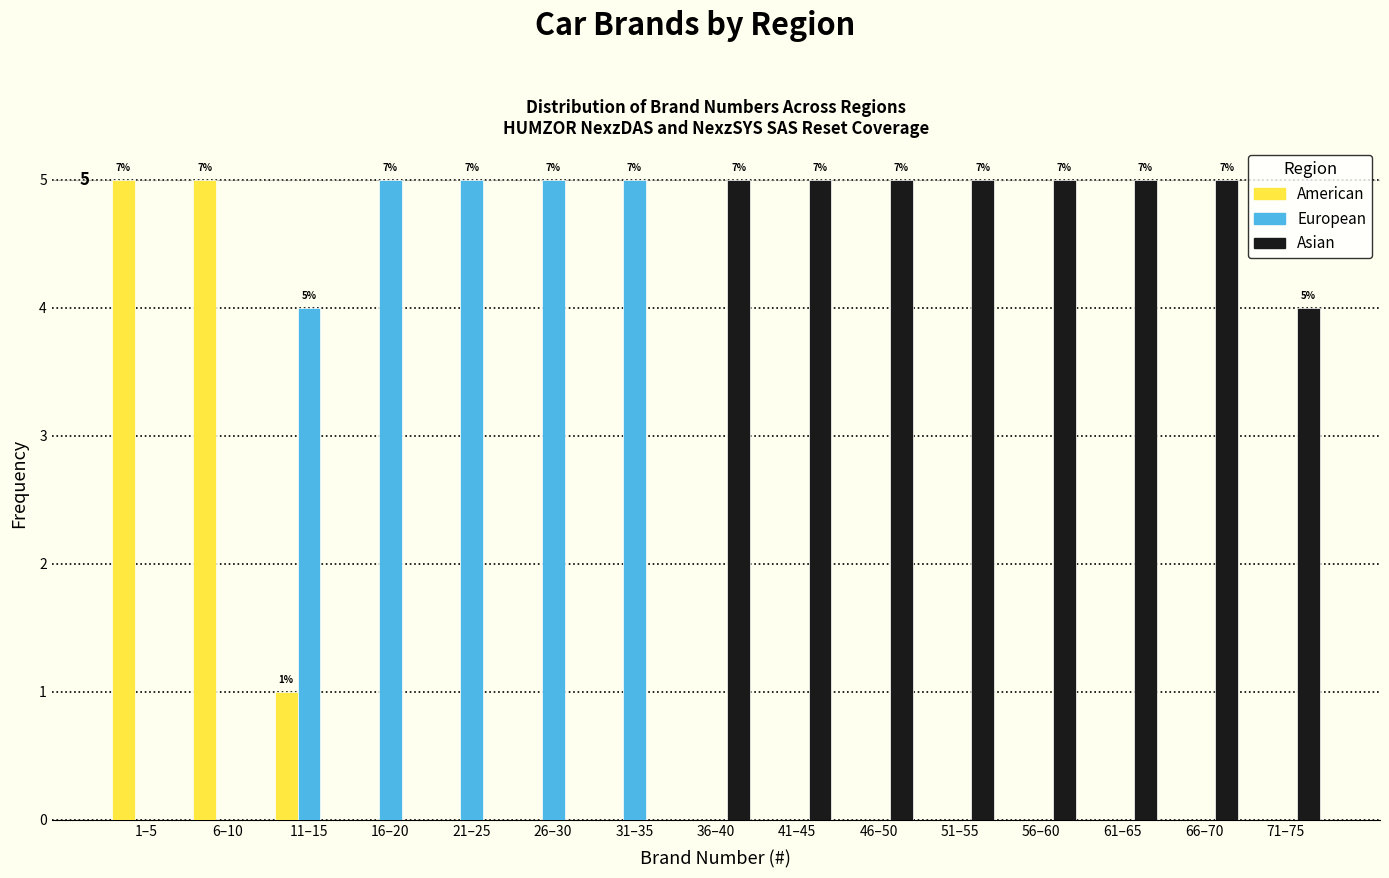

True or false: American has a value of 0 at 21–25.

True